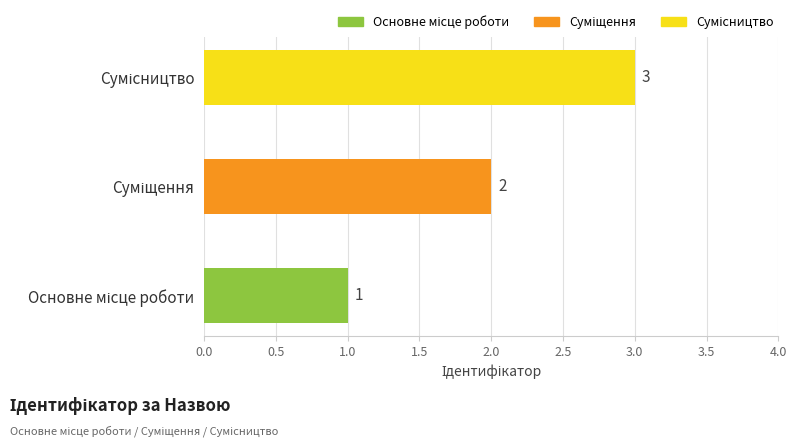

What is the sum of all values?

6